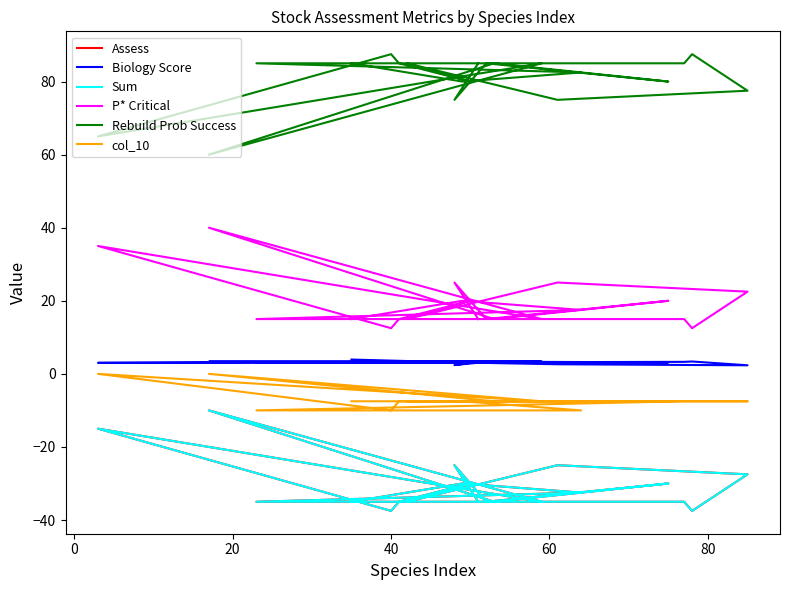

How many lines are shown in the chart?

6